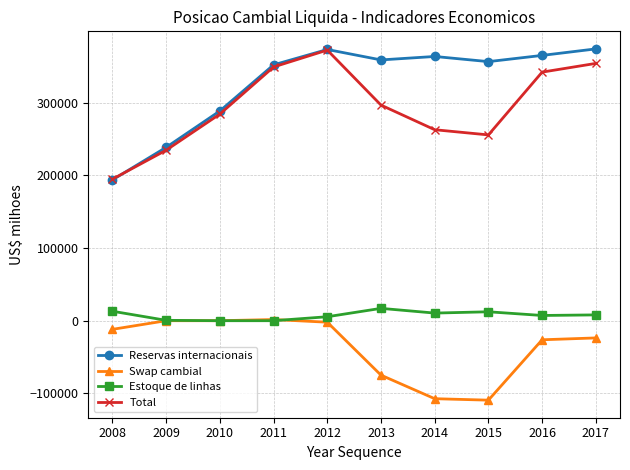

True or false: Reservas internacionais has more than 2 interior local peaks.

False